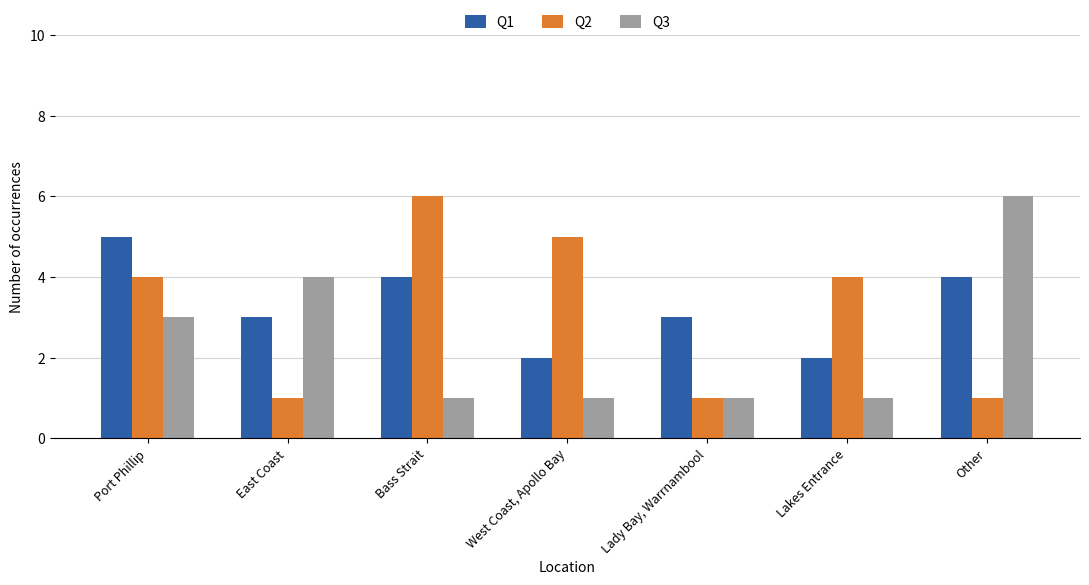

What is the value of the Q2 bar at the 4th from the left?

5